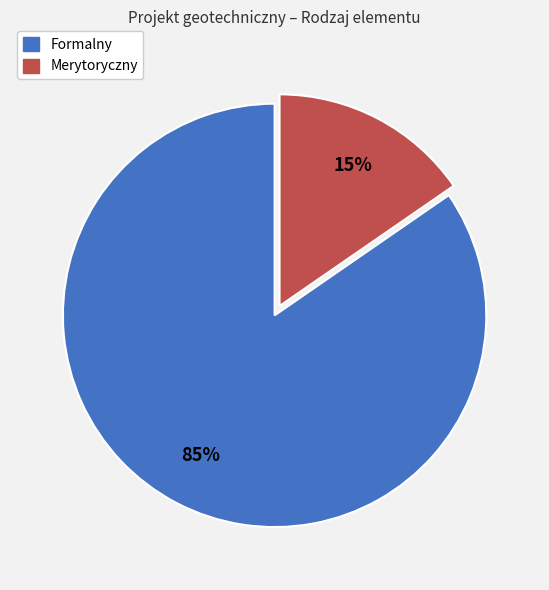

Which has a higher value, Merytoryczny or Formalny?

Formalny